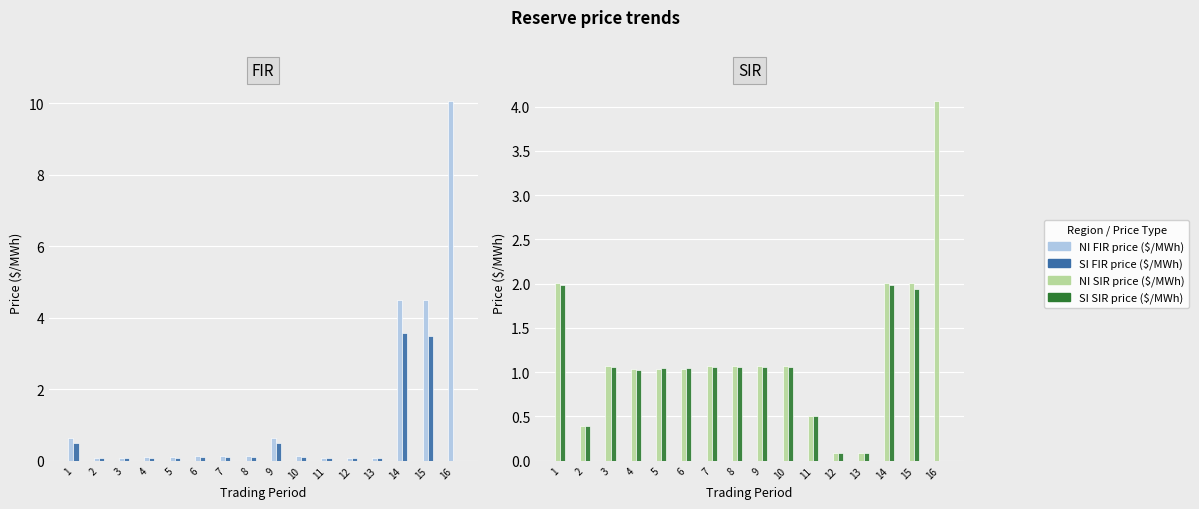

At which label does NI FIR price ($/MWh) reach its peak?

16